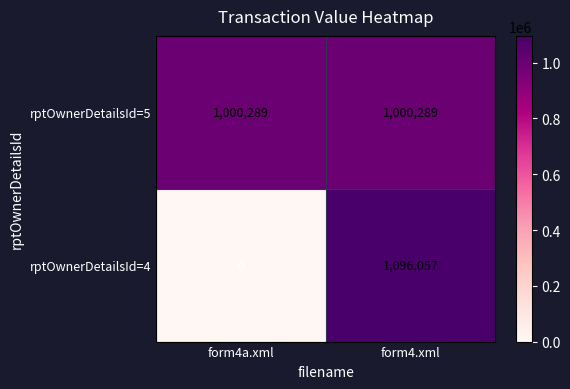

Which series has the largest range (max minus min)?

rptOwnerDetailsId=4